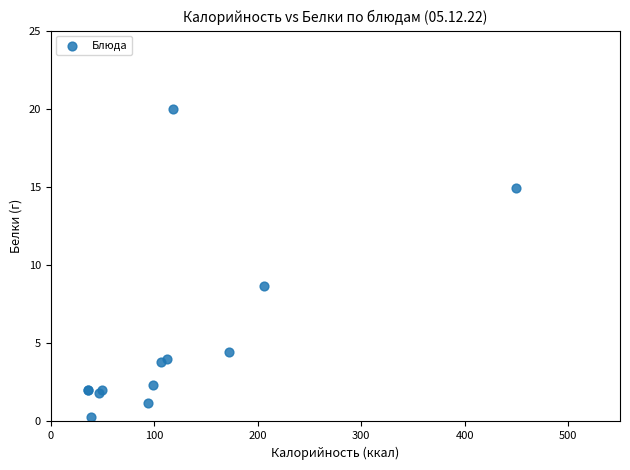

What Y value in the scatter plot is closest to 10?

8.6